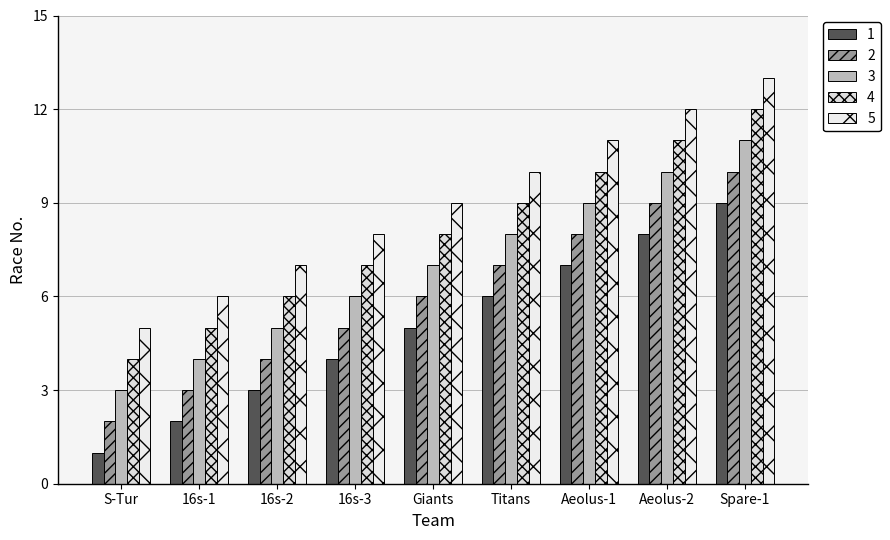

What is the maximum value for 4?

12